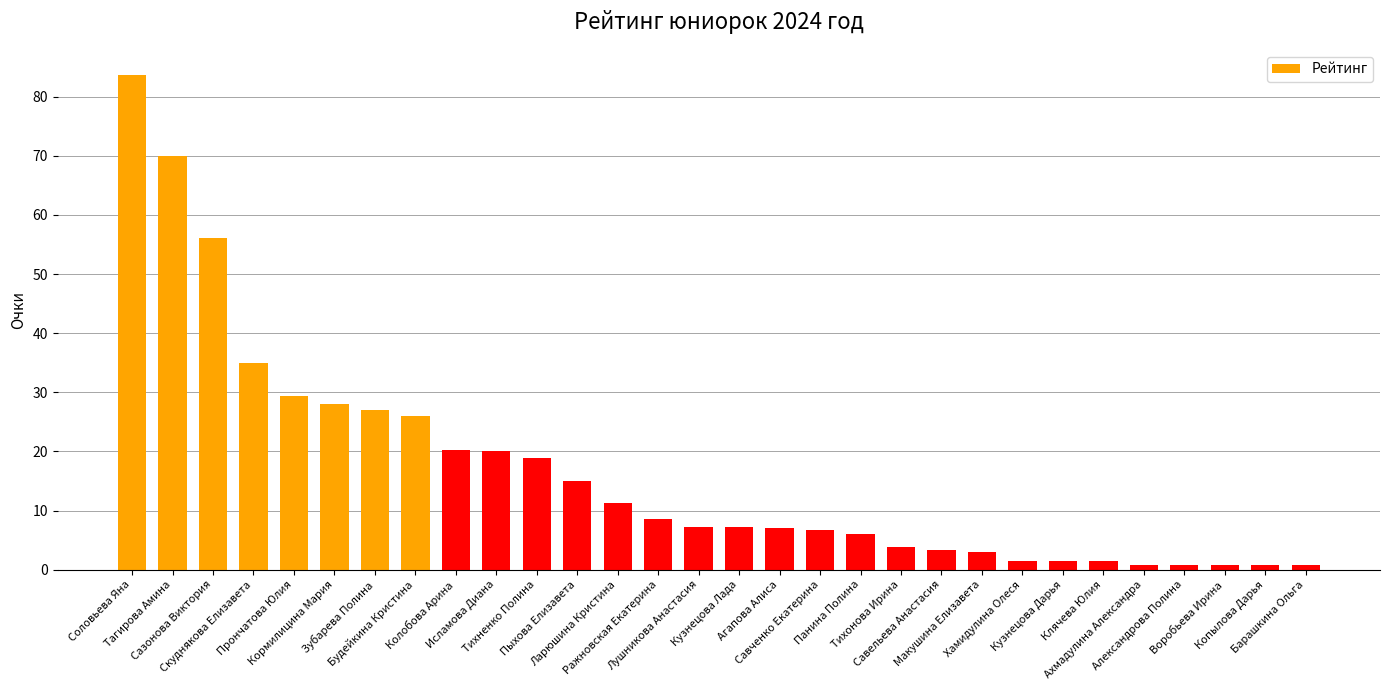

What is the label of the 4th bar from the right?

Александрова Полина